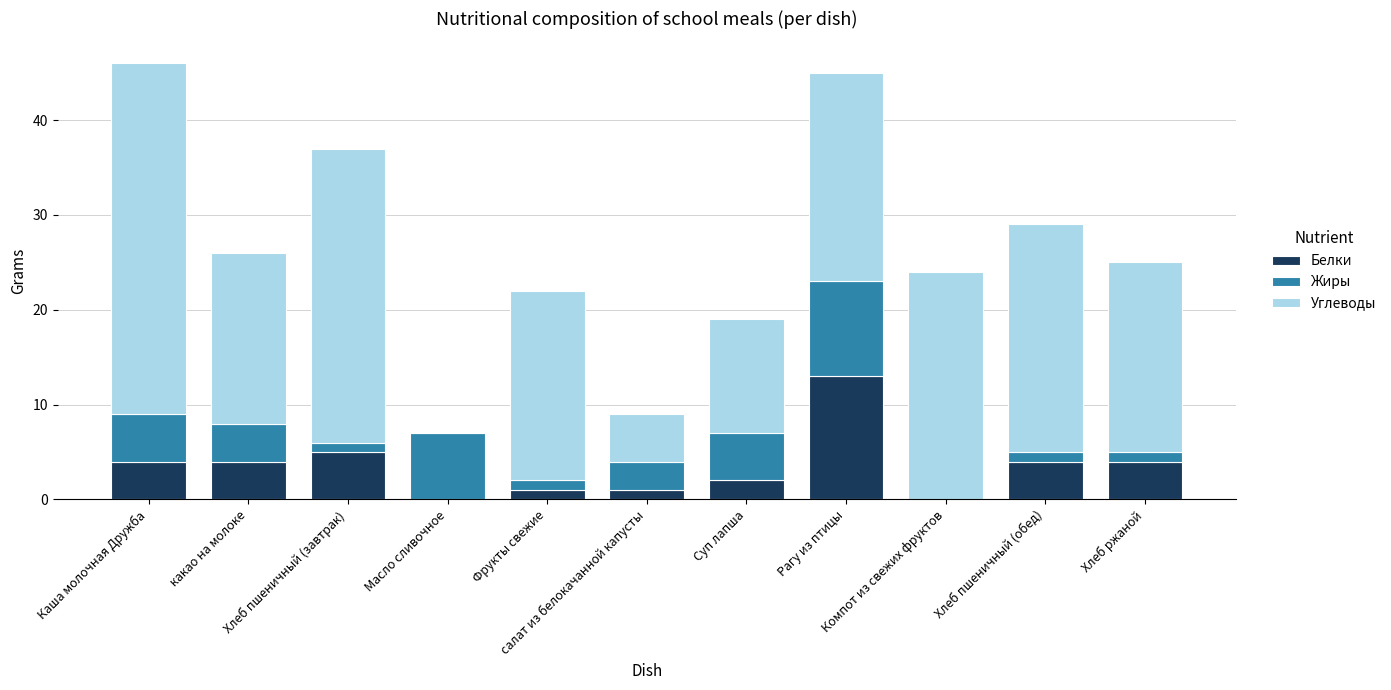

Is it true that Белки equals 4 at Хлеб ржаной?

True